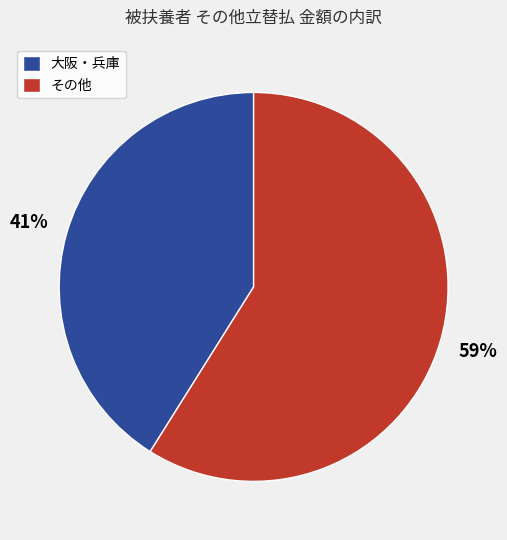

Does any single category account for the majority?

Yes